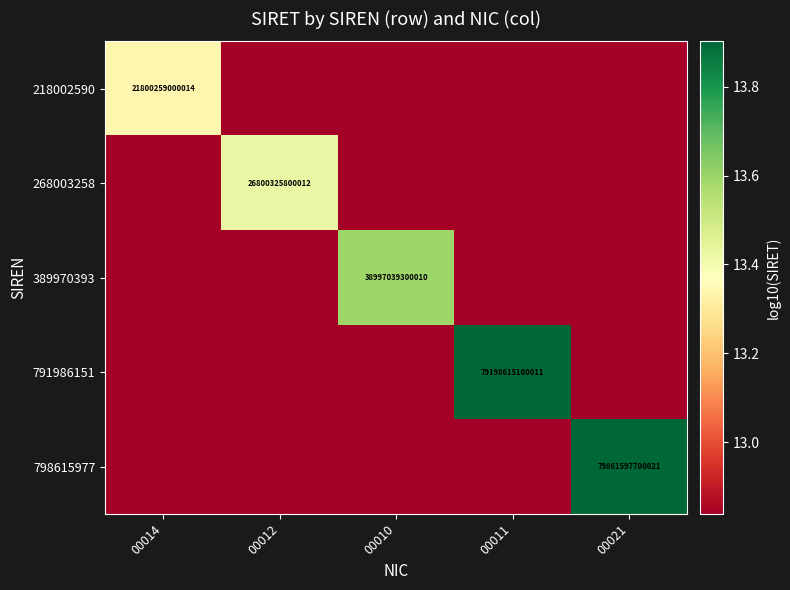

How many 798615977 values are between 12 and 13?

4